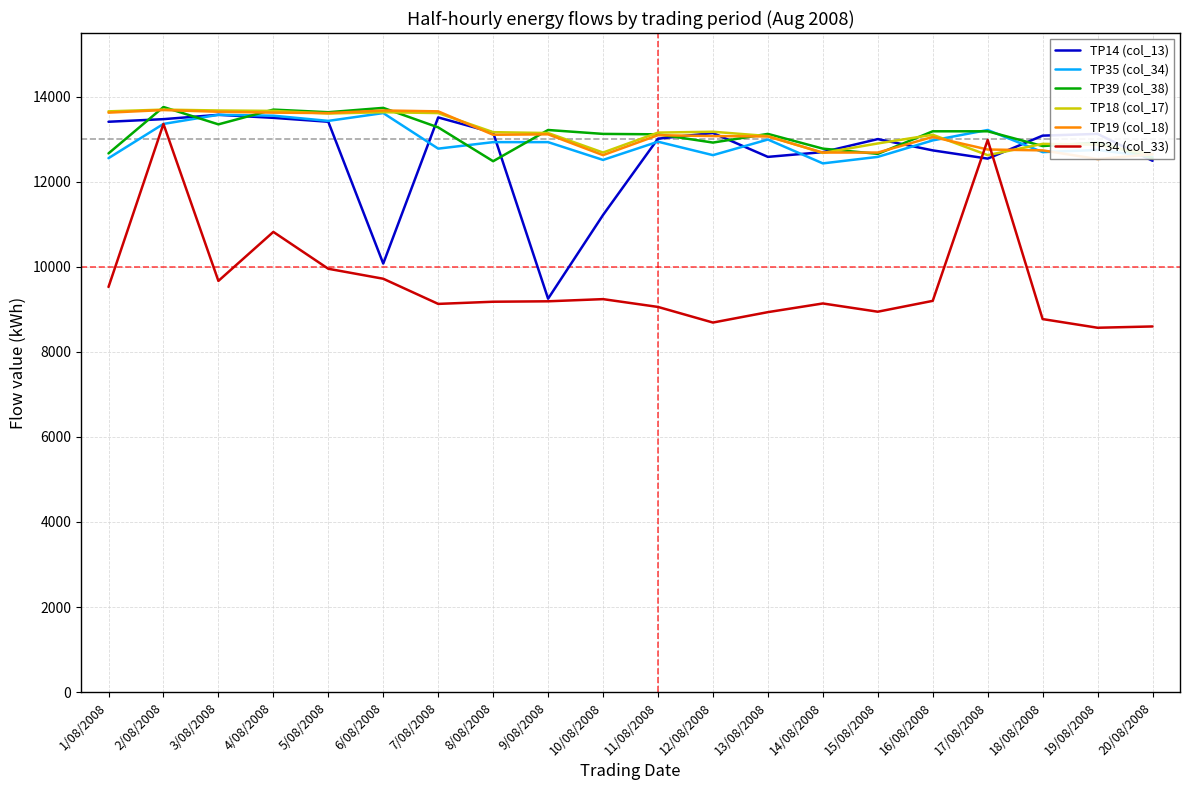

Where do TP19 (col_18) and TP34 (col_33) first cross each other?

16/08/2008 and 17/08/2008